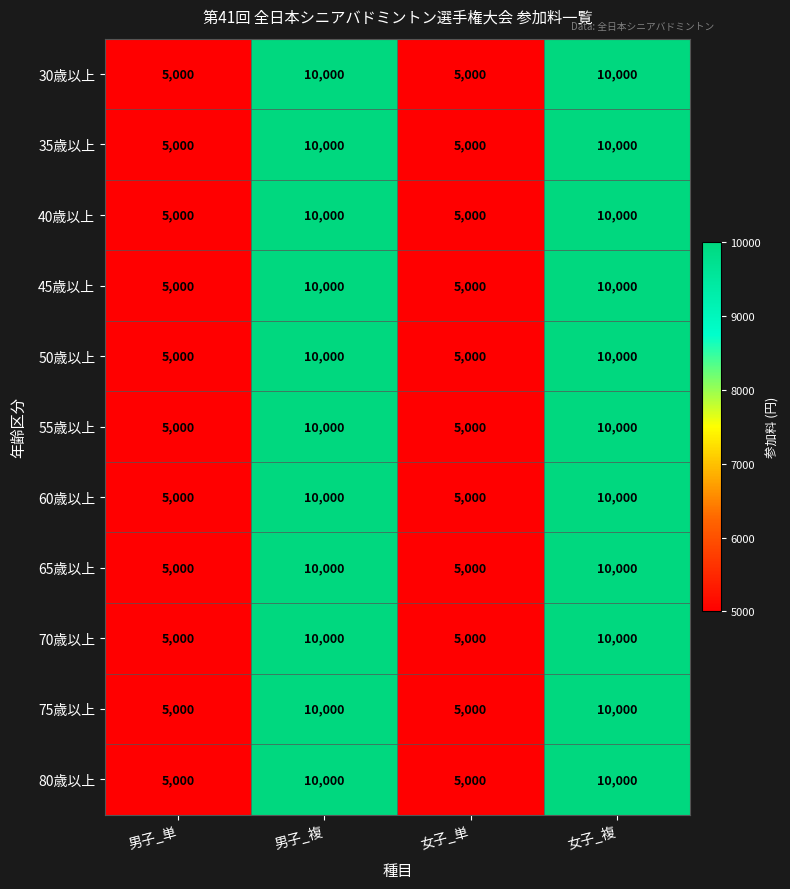

What is the approximate value of 50歳以上 at 女子_複, to the nearest 50?

10000